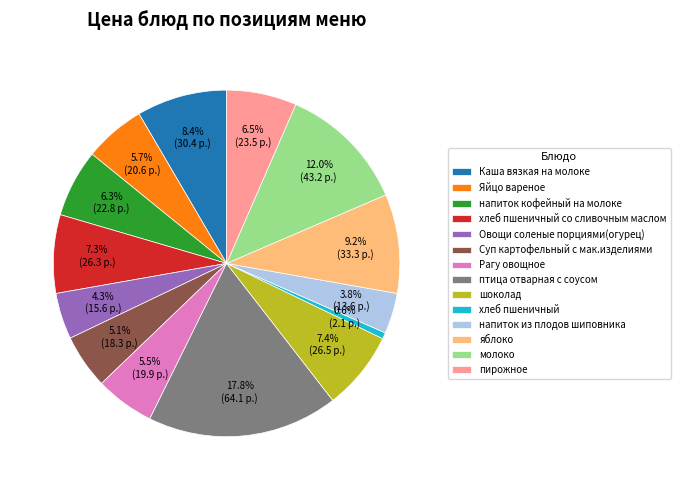

What is the smallest slice in the pie chart?

хлеб пшеничный